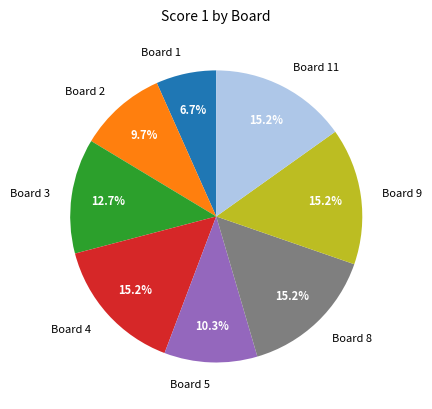

Count the number of slices in the pie.

8